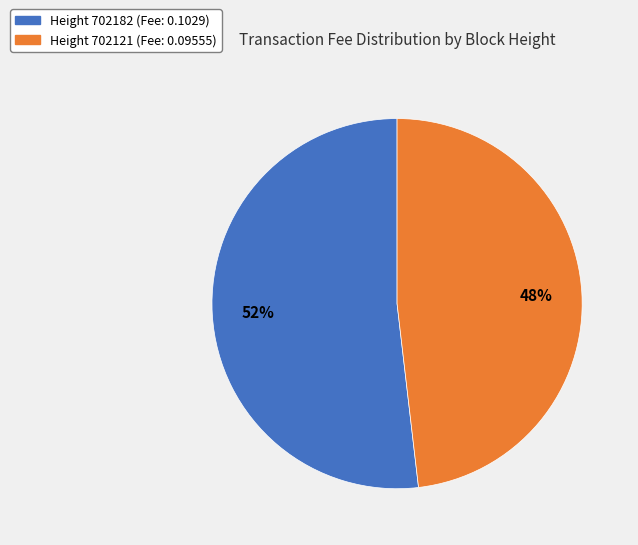

To the nearest percent, what is the average slice percentage?

50%